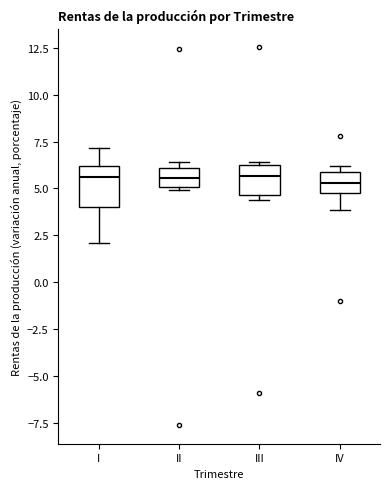

Reading left to right, read every box against the y-axis: the position of its median line, the range the box covers, and the ends of its whiskers. The values are not printed on the chart, so give them approximately, as read against the axis.

I: median 5.5, box 4.0 to 6.0, whiskers 2.0 to 7.0
II: median 5.5, box 5.0 to 6.0, whiskers 5.0 to 6.5
III: median 5.5, box 4.5 to 6.5, whiskers 4.5 (just below the box's lower edge) to 6.5 (just above the box's upper edge)
IV: median 5.5, box 5.0 to 6.0, whiskers 4.0 to 6.0 (just above the box's upper edge)